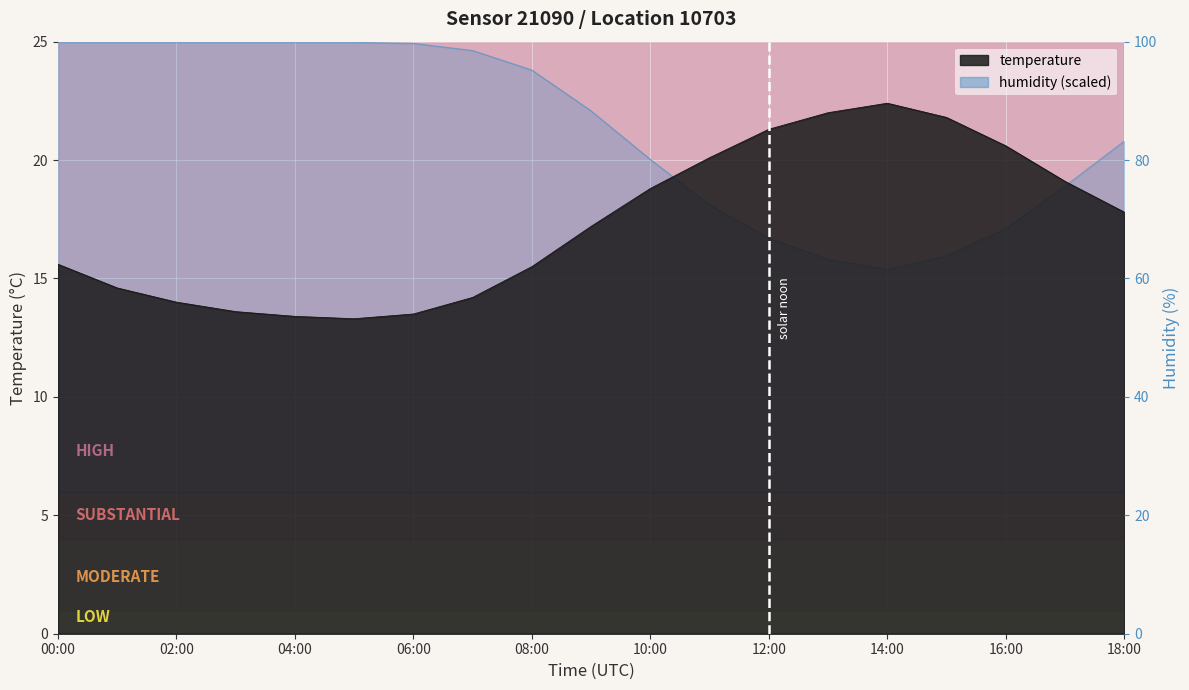

The value of temperature at 12:00 is 21.3. True or false?

True